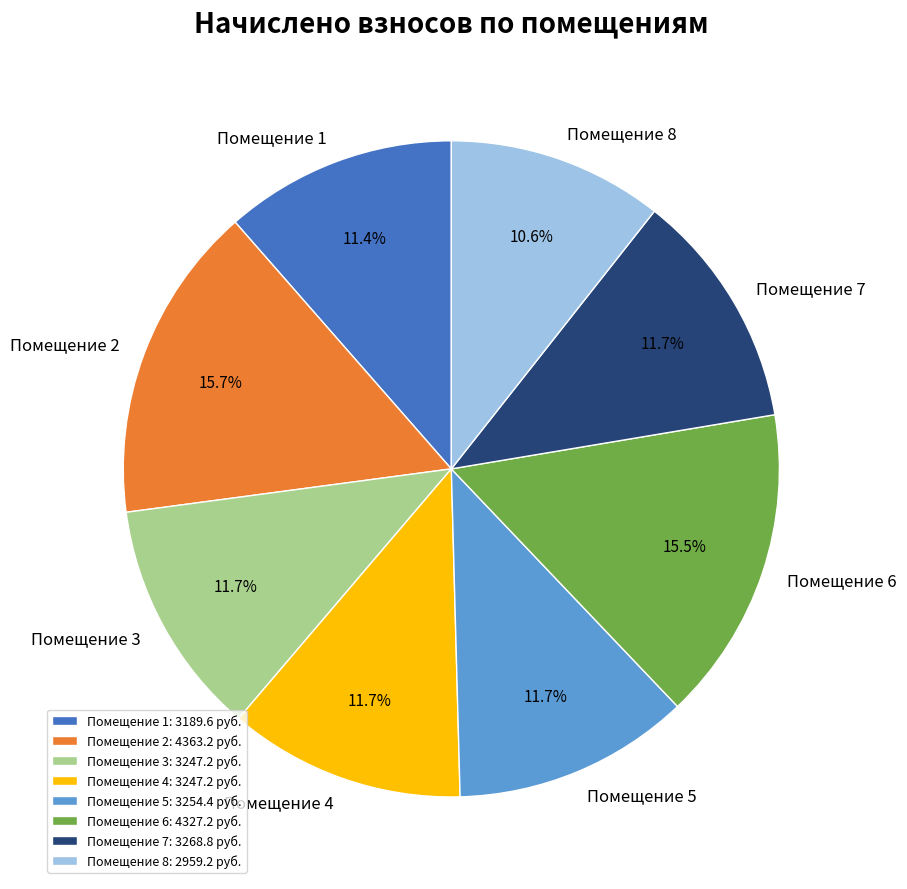

How many slices are in this pie chart?

8